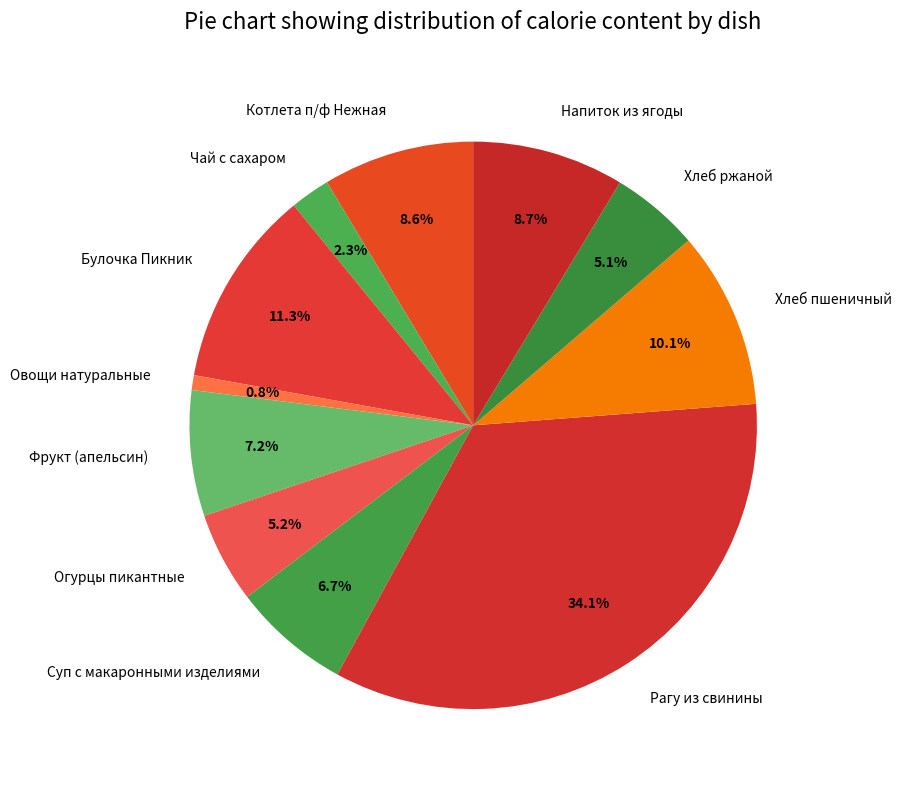

Is there any slice that represents more than half of the pie?

No